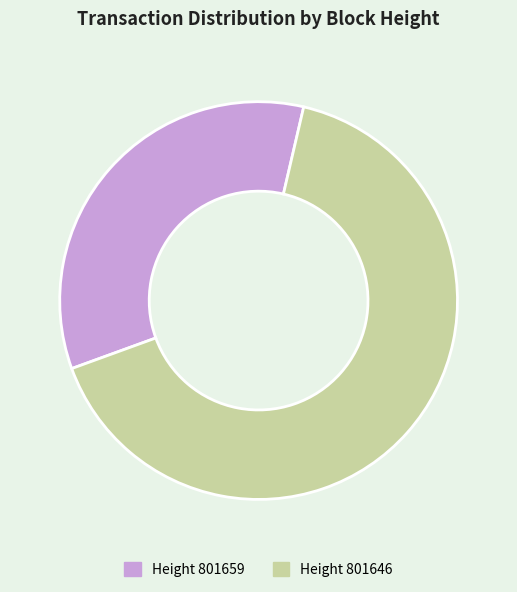

How many slices are in this pie chart?

2